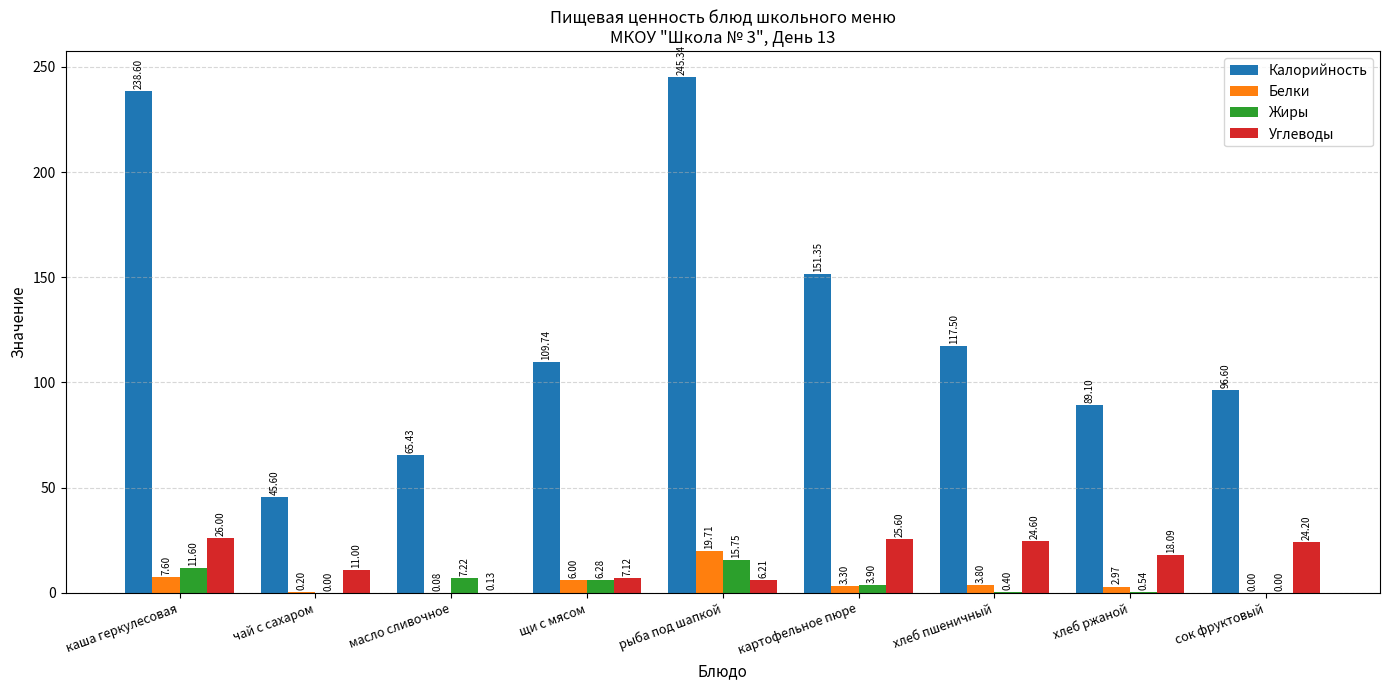

At which label does Углеводы reach its peak?

каша геркулесовая